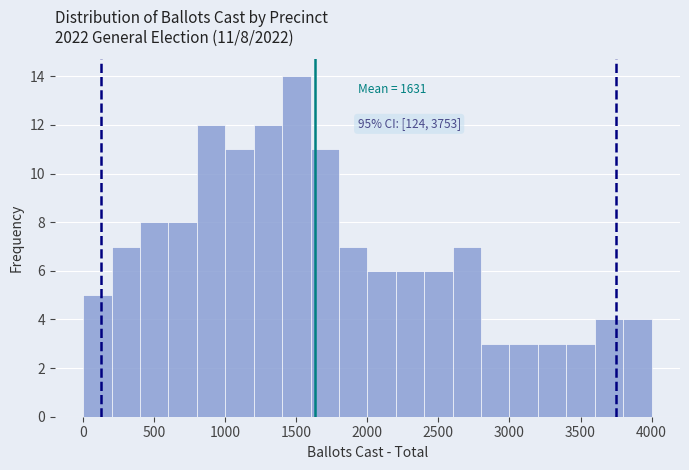

Over which range of the x-axis is the bar tallest?

1400 to 1600